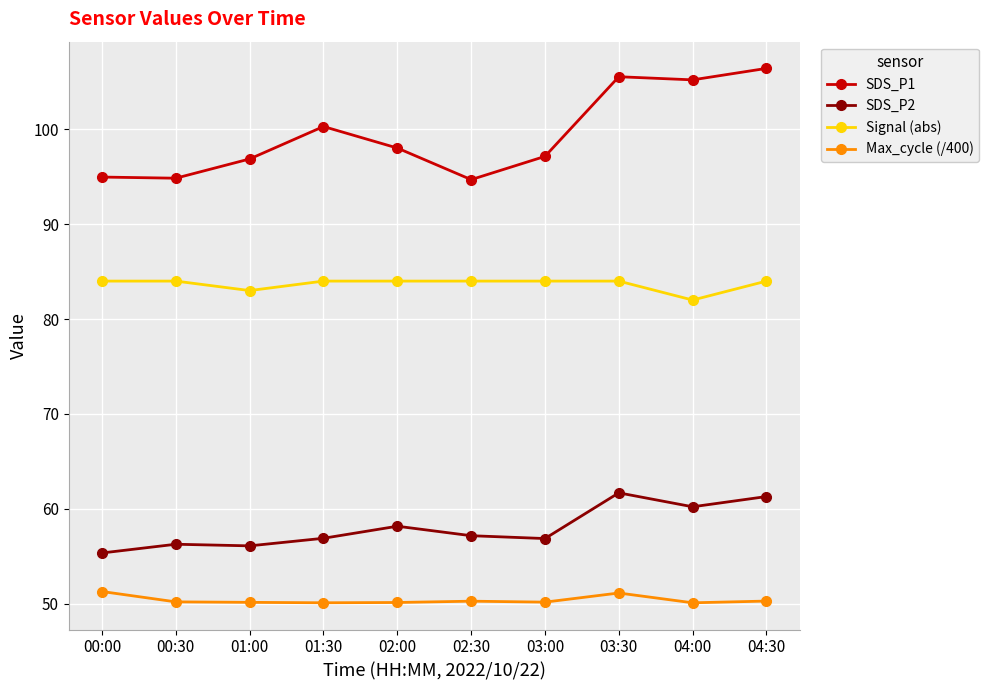

What position from the right is 00:30?

9